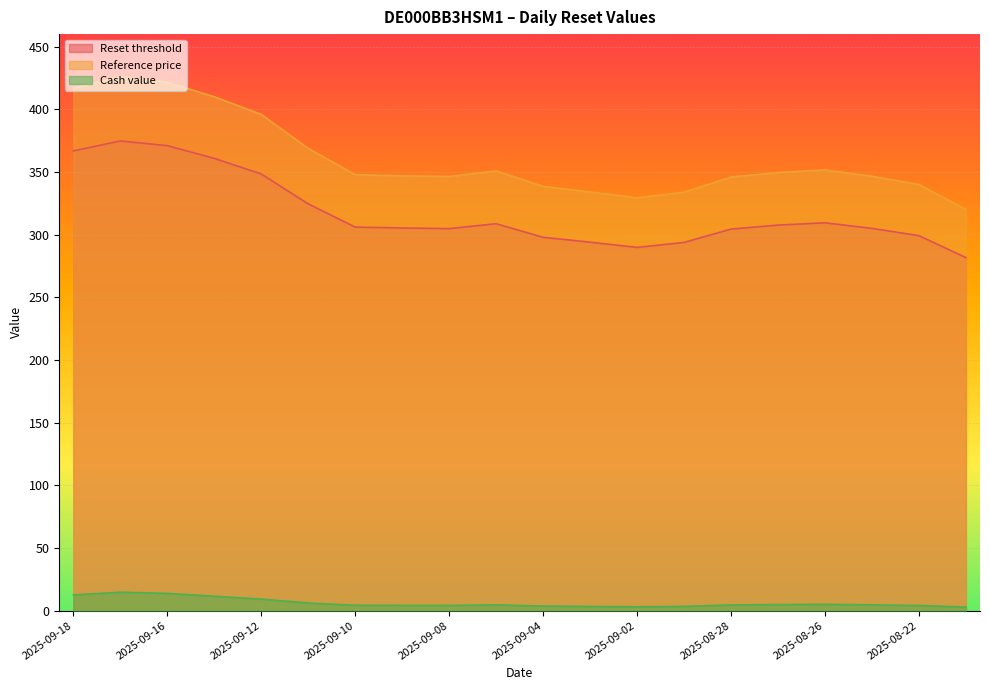

Reading right to left, what are all the values shown in this chart?

Reset threshold: 2025-08-21=281.7	2025-08-22=299.2	2025-08-25=305.0	2025-08-26=309.5	2025-08-27=307.6	2025-08-28=304.5	2025-08-29=293.8	2025-09-02=289.8	2025-09-03=294.0	2025-09-04=297.9	2025-09-05=308.7	2025-09-08=304.8	2025-09-09=305.3	2025-09-10=306.1	2025-09-11=324.6	2025-09-12=348.4	2025-09-15=360.8	2025-09-16=371.0	2025-09-17=374.8	2025-09-18=366.8
Reference price: 2025-08-21=320.1	2025-08-22=340.0	2025-08-25=346.6	2025-08-26=351.7	2025-08-27=349.6	2025-08-28=346.0	2025-08-29=333.9	2025-09-02=329.4	2025-09-03=334.1	2025-09-04=338.5	2025-09-05=350.8	2025-09-08=346.4	2025-09-09=347.0	2025-09-10=347.8	2025-09-11=368.8	2025-09-12=395.9	2025-09-15=410.0	2025-09-16=421.6	2025-09-17=425.9	2025-09-18=416.9
Cash value: 2025-08-21=2.9	2025-08-22=4.1	2025-08-25=4.7	2025-08-26=5.1	2025-08-27=4.9	2025-08-28=4.5	2025-08-29=3.4	2025-09-02=3.1	2025-09-03=3.4	2025-09-04=3.7	2025-09-05=4.6	2025-09-08=4.2	2025-09-09=4.2	2025-09-10=4.3	2025-09-11=6.1	2025-09-12=9.3	2025-09-15=11.6	2025-09-16=13.8	2025-09-17=14.8	2025-09-18=12.6